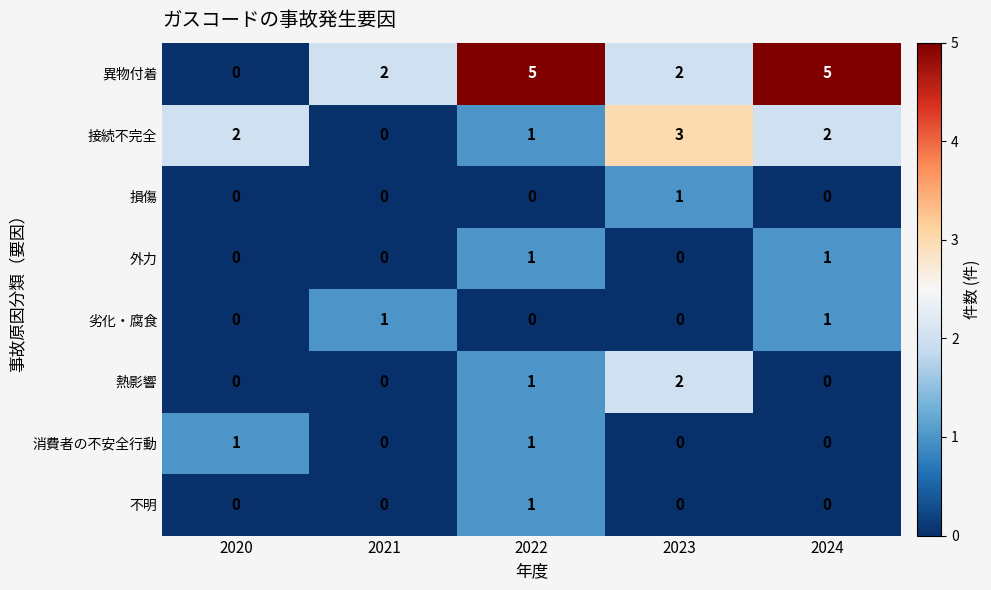

Which series has the widest spread of values?

異物付着